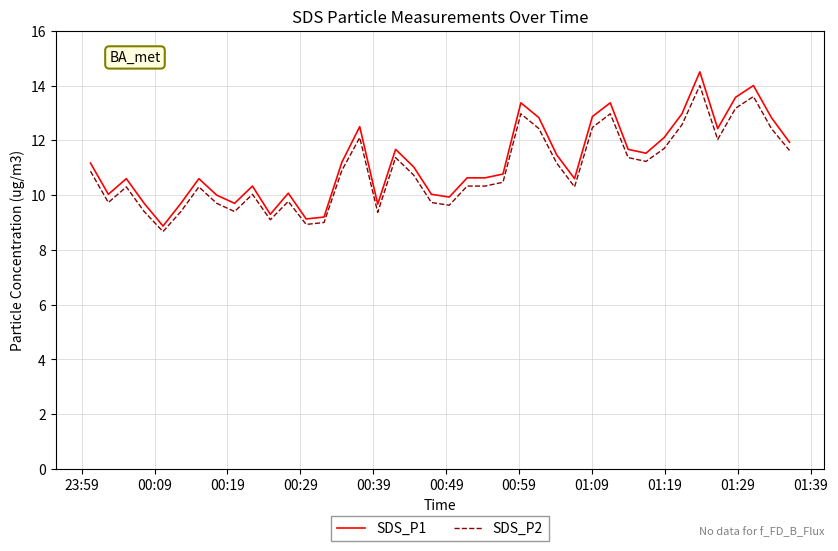

What is the maximum value shown in the chart?

14.5